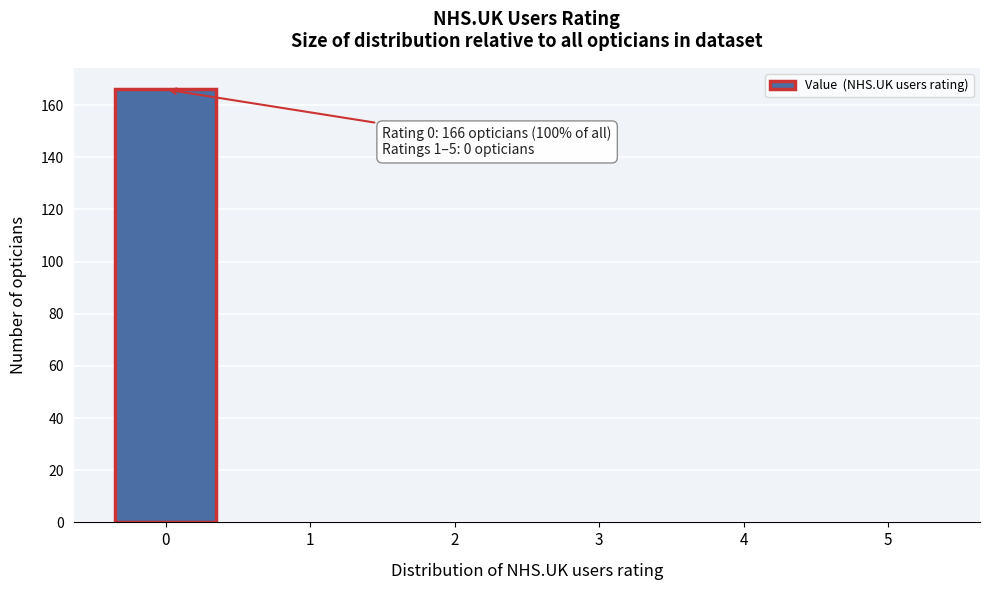

Reading left to right, extract all data points from this chart.

0=166	1=0	2=0	3=0	4=0	5=0